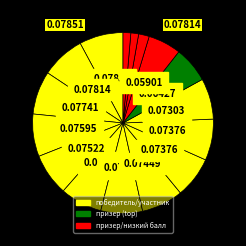

How many segments does this pie chart have?

16